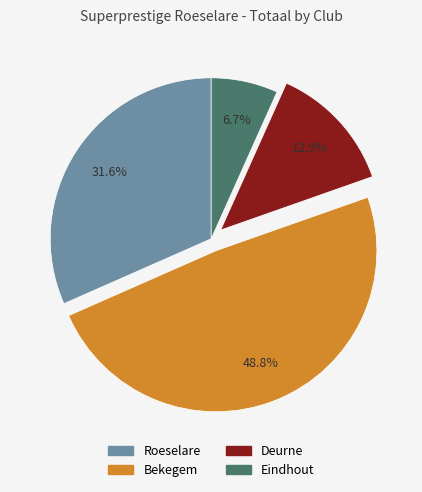

Which slice is the smallest?

Eindhout